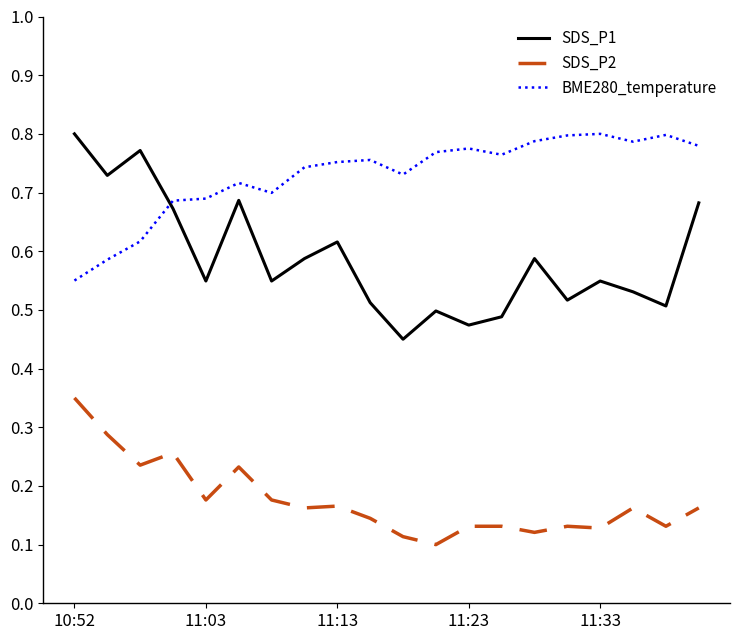

What is the sum of all SDS_P2 values?

3.5